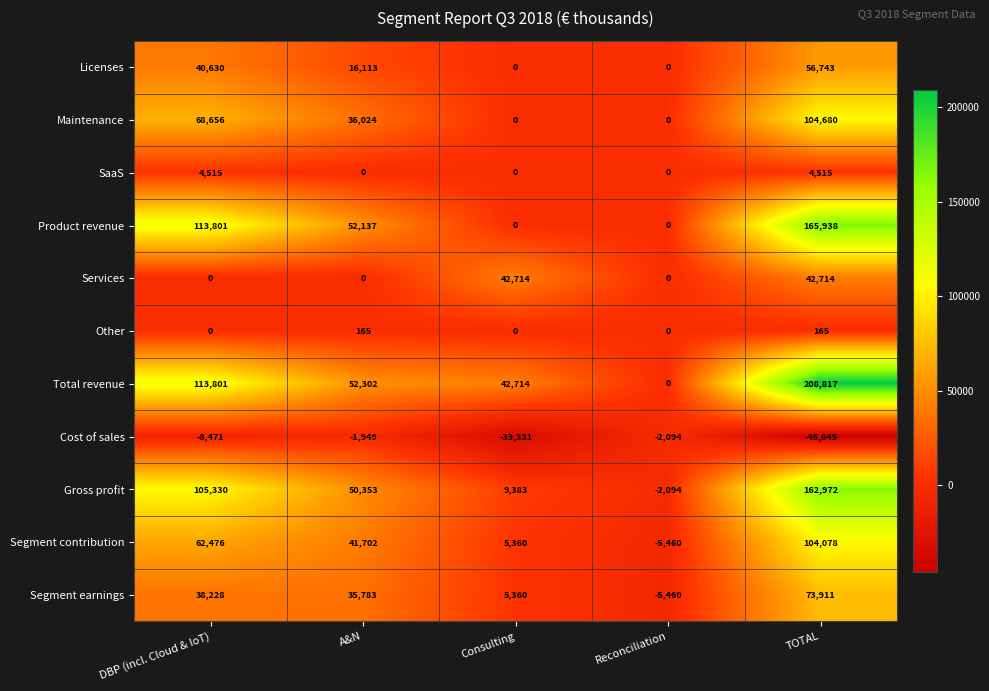

How many data points does each series have?

5